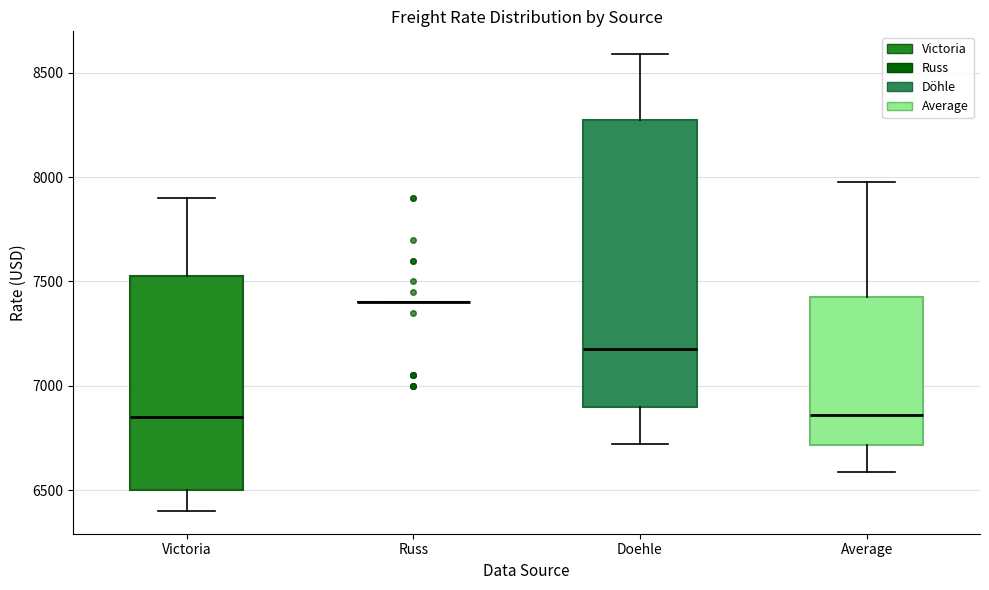

Where is the upper edge of the box for Average on the y-axis? The values are not printed on the chart, so give them approximately, as read against the axis.

7450